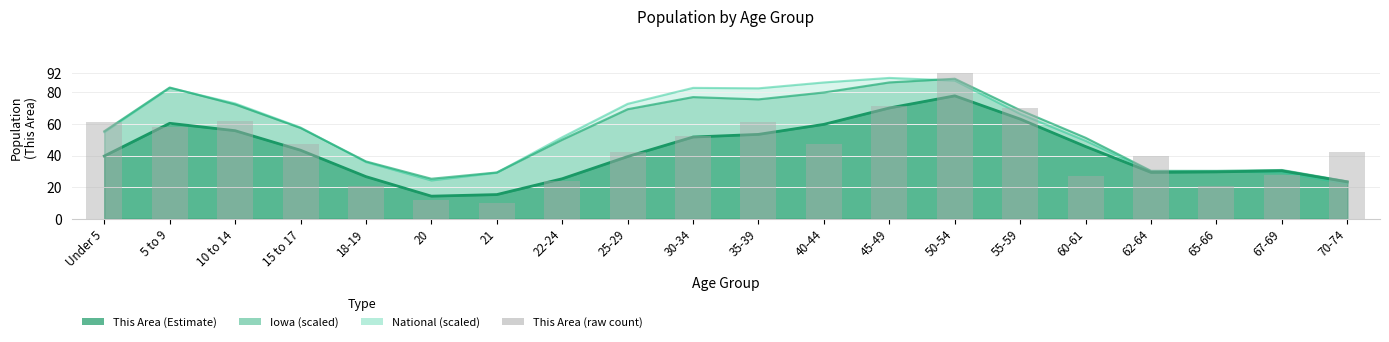

Is it true that the value at 30-34 is 81?

False